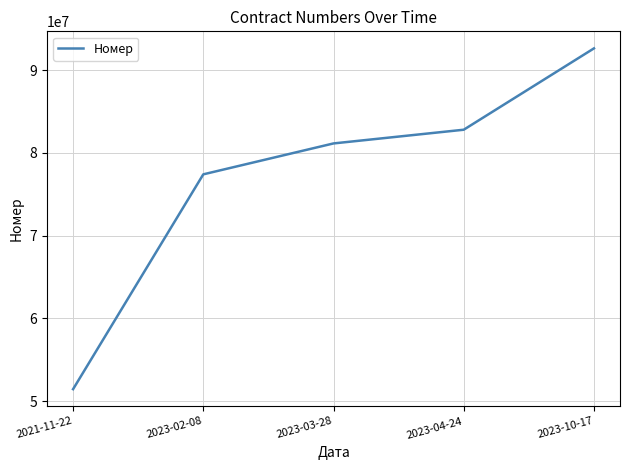

What is the approximate value at 2023-02-08?

77415256